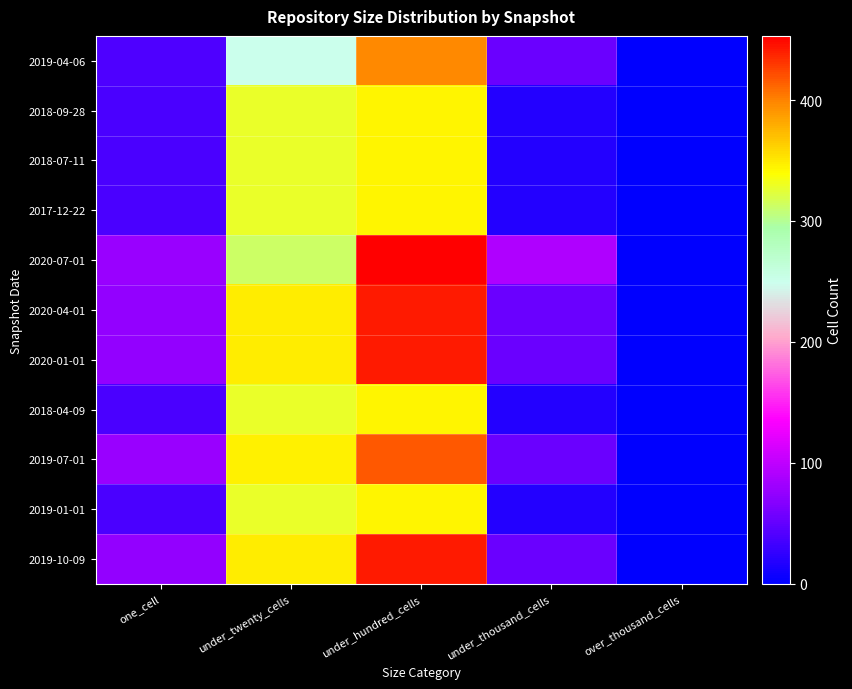

Between under_twenty_cells and under_thousand_cells, which is larger?

under_twenty_cells